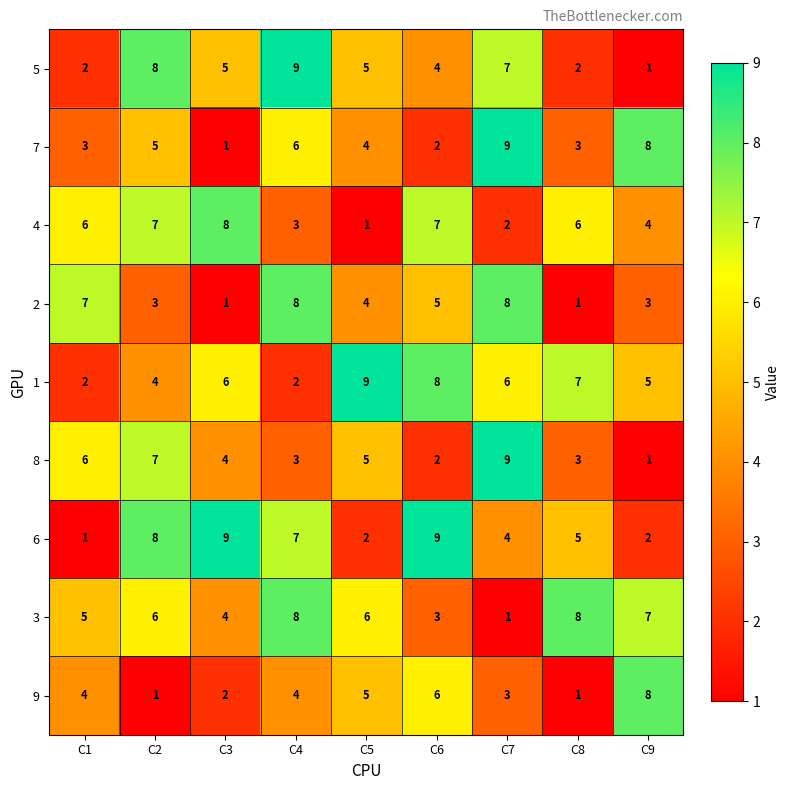

What is the spread (max minus min) of values at C3?

8